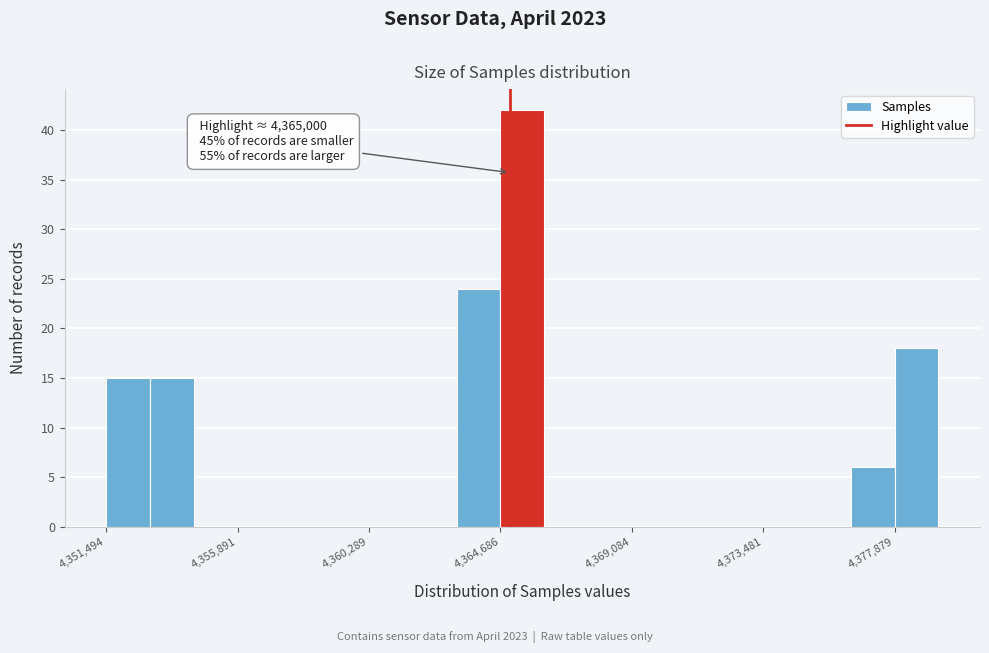

Around what value on the x-axis is the tallest bar? Give the approximate position of its centre, as read against the axis.

4365500